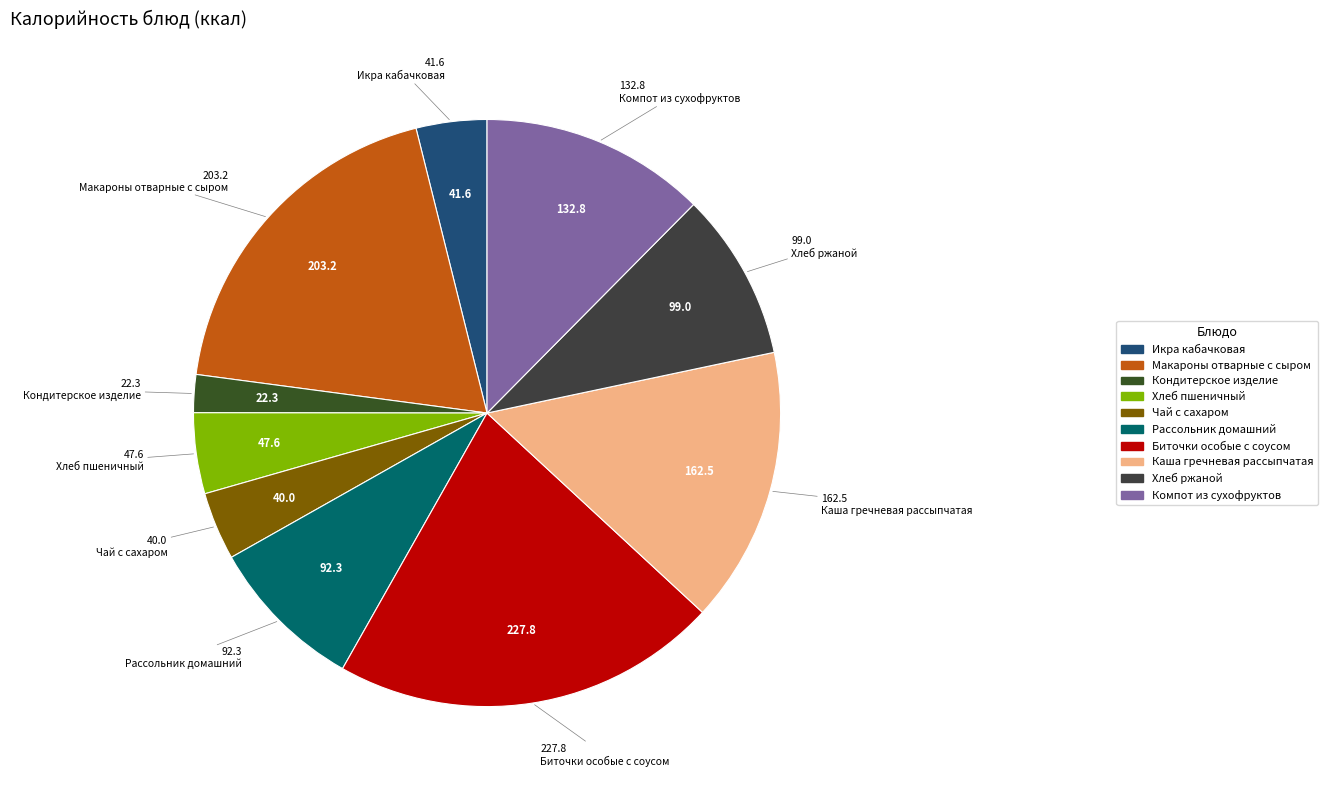

What is the largest slice in the pie chart?

Биточки особые с соусом